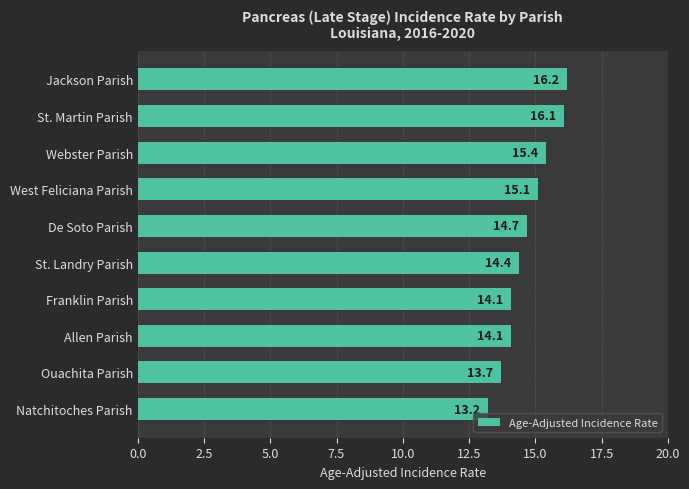

What is the change in value from Natchitoches Parish to Franklin Parish?

+0.9